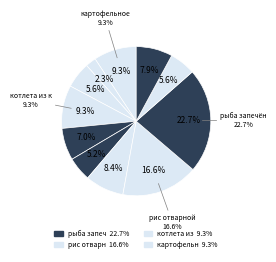

True or false: хлеб пшеничный (завтрак) accounts for 6% of the total.

True